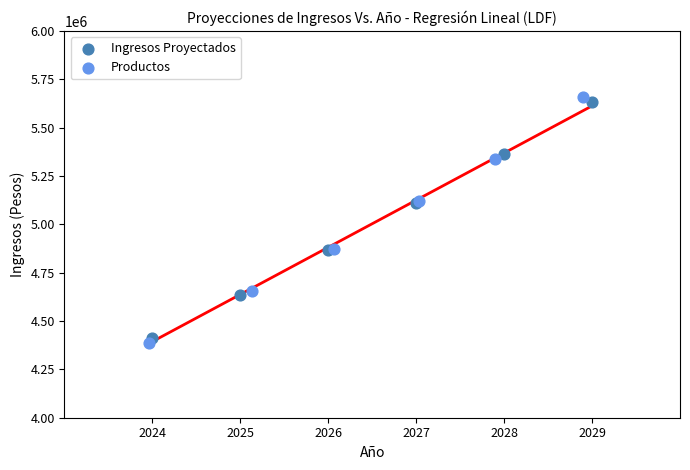

Which series contains the highest Y value?

Productos